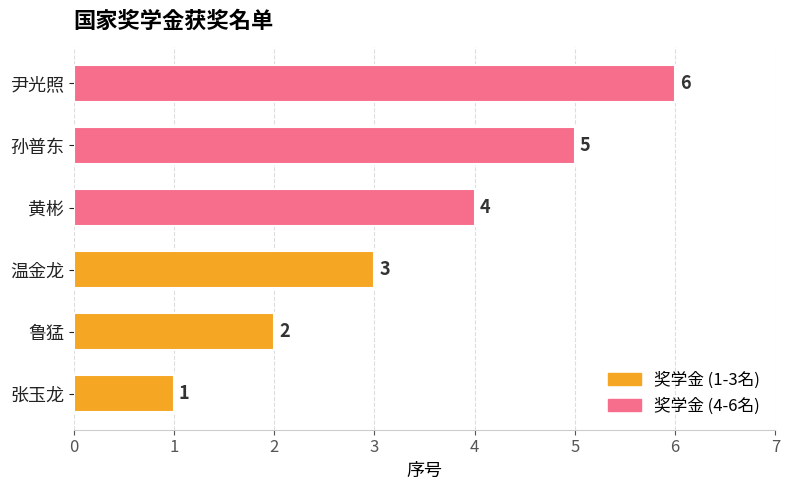

What is the smallest value displayed?

1